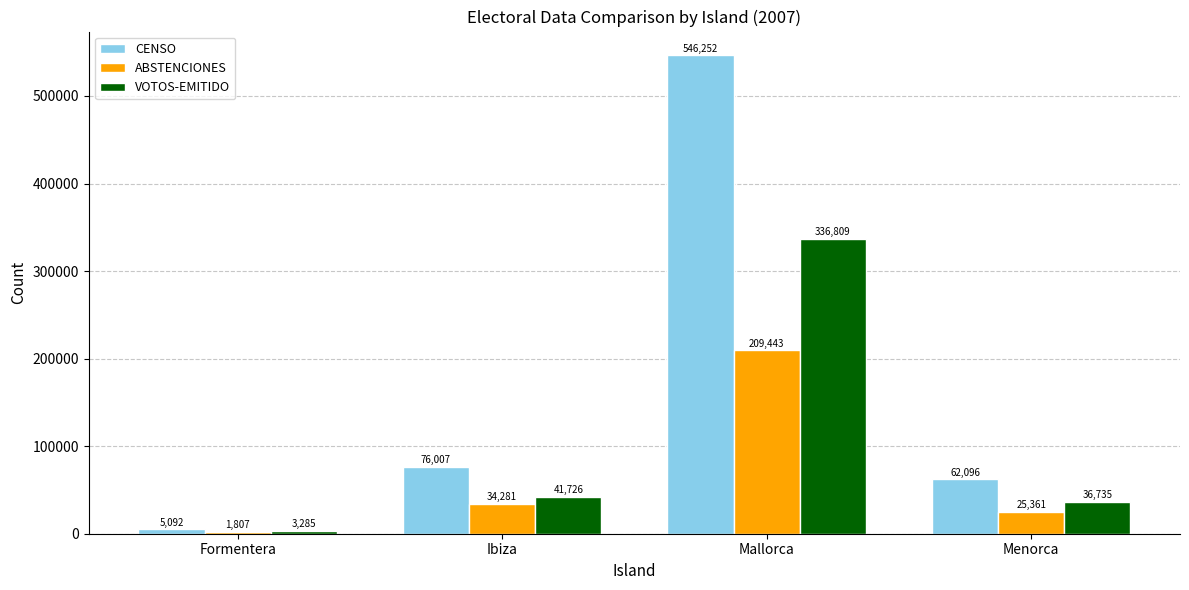

How many categories are shown in the chart?

4